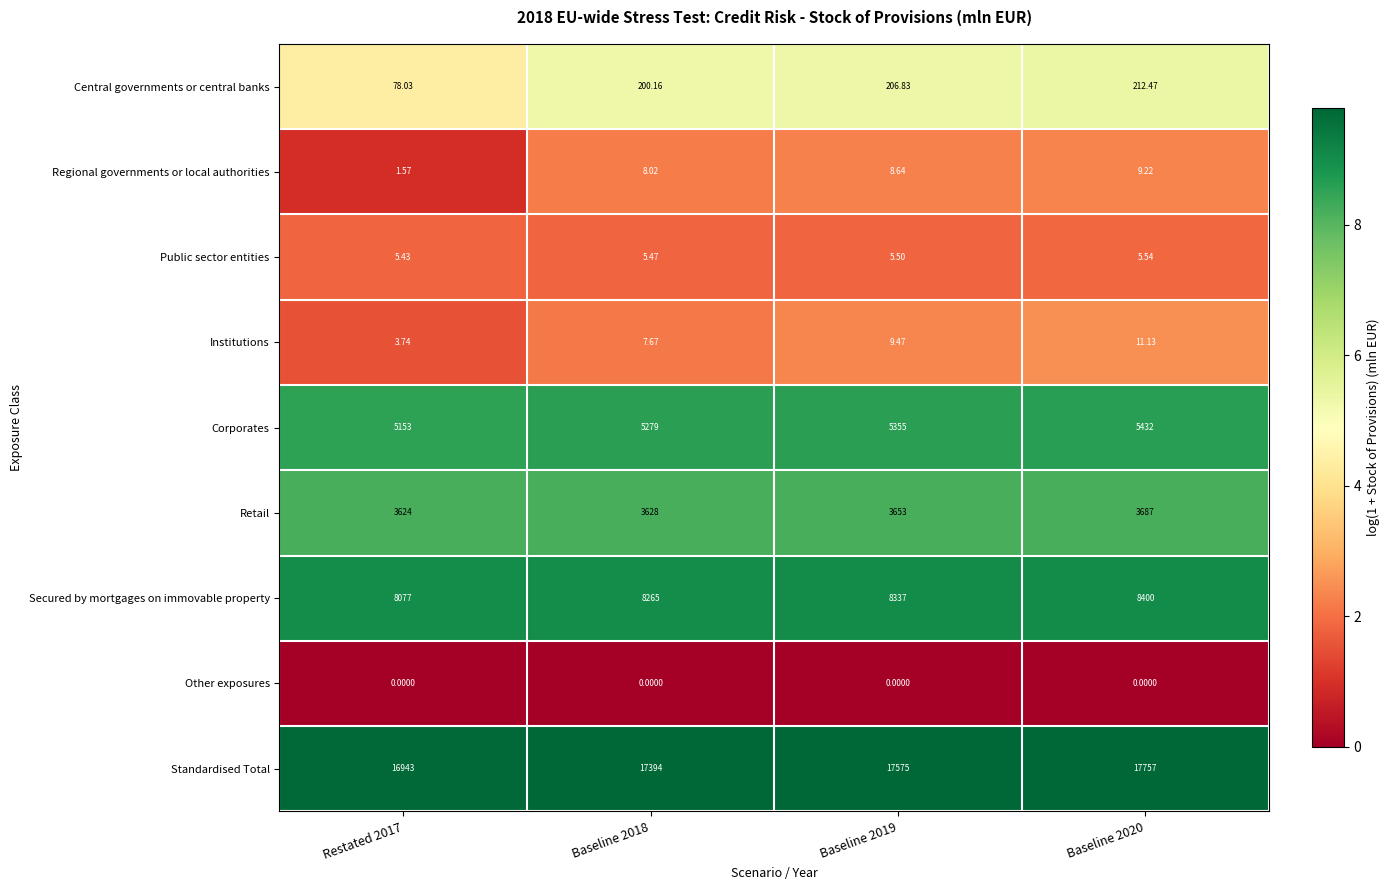

Rank the series at Baseline 2020 from lowest to highest value.

Other exposures, Public sector entities, Regional governments or local authorities, Institutions, Central governments or central banks, Retail, Corporates, Secured by mortgages on immovable property, Standardised Total